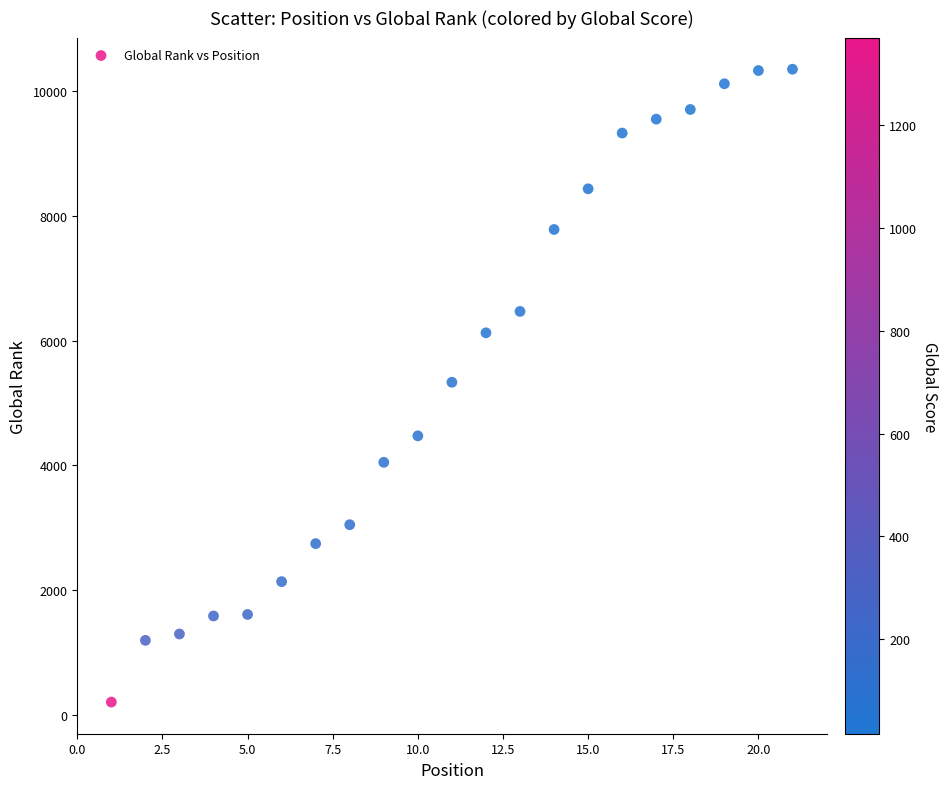

What is the range of Y values (max minus min)?

10141